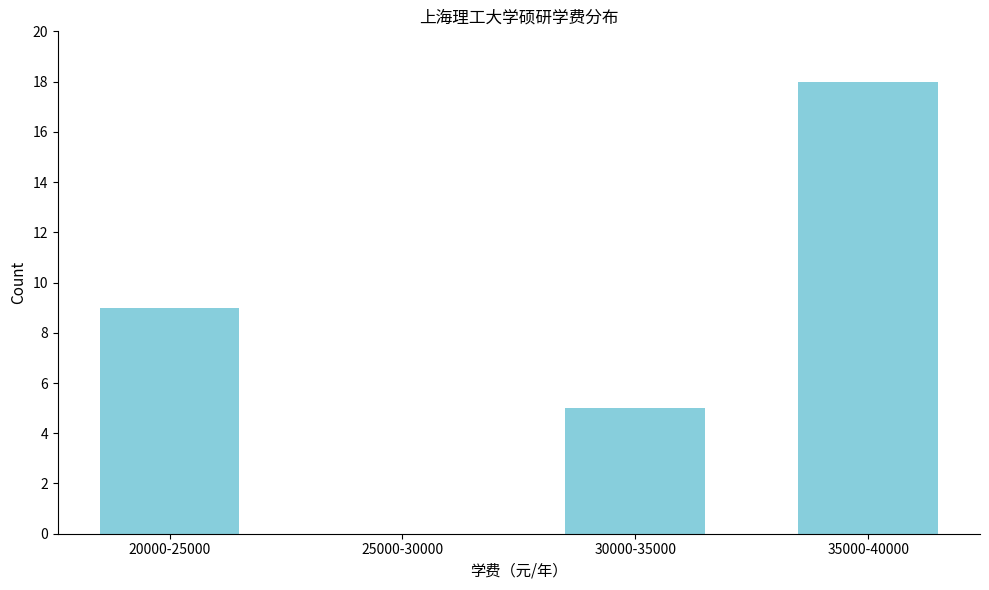

Reading left to right, transcribe all the data shown in this chart.

20000-25000=9	25000-30000=0	30000-35000=5	35000-40000=18